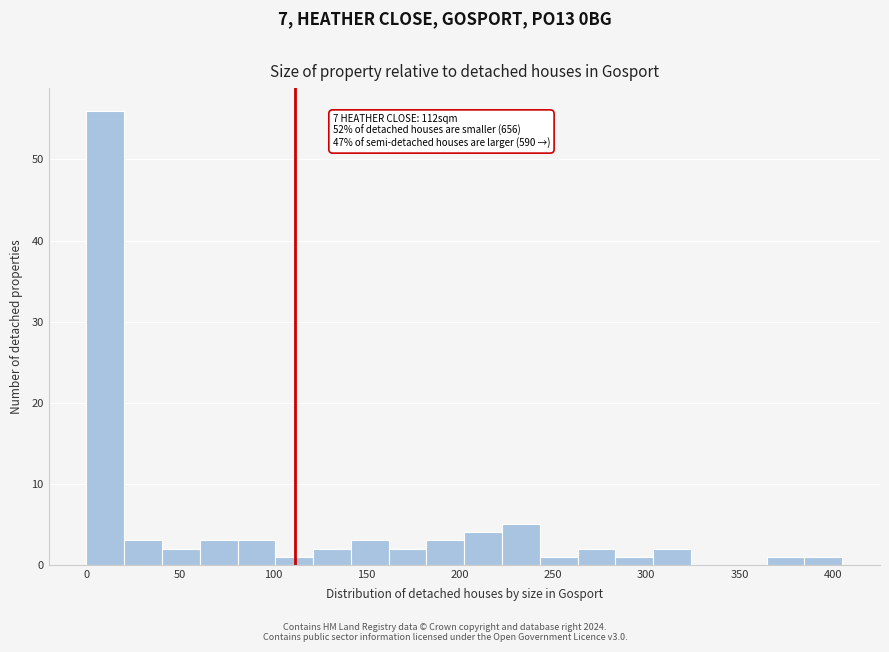

Which range on the x-axis has the tallest bar?

0 to 20